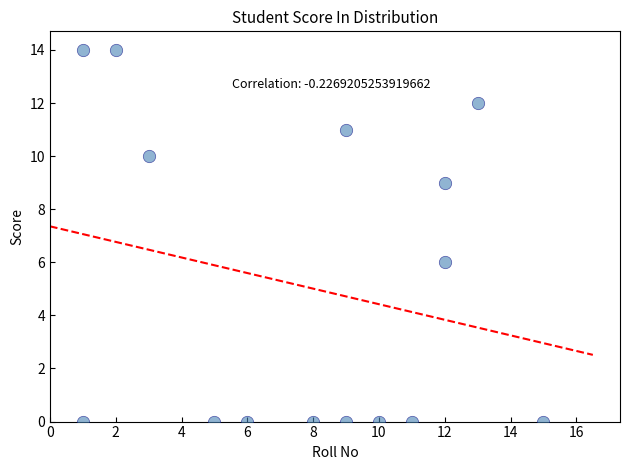

What Y value in the scatter plot is closest to 7?

6